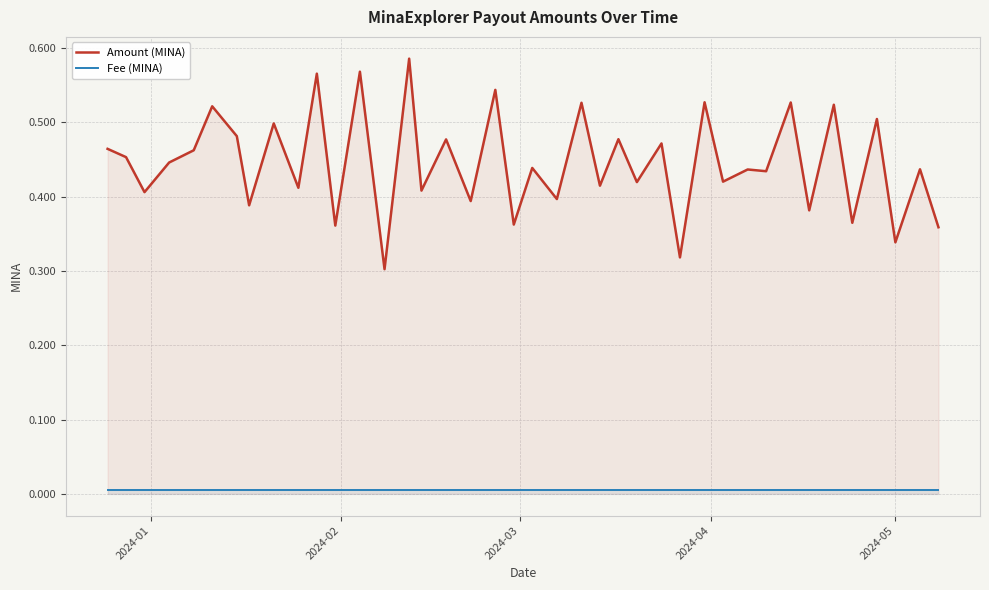

How many interior local valleys does the Amount (MINA) series have?

17